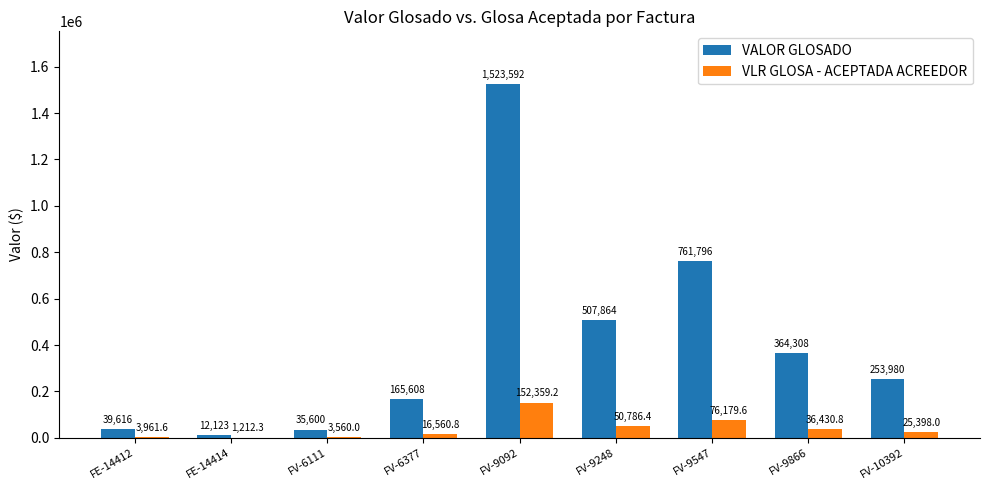

True or false: VALOR GLOSADO has a value of 12123.0 at FE-14414.

True